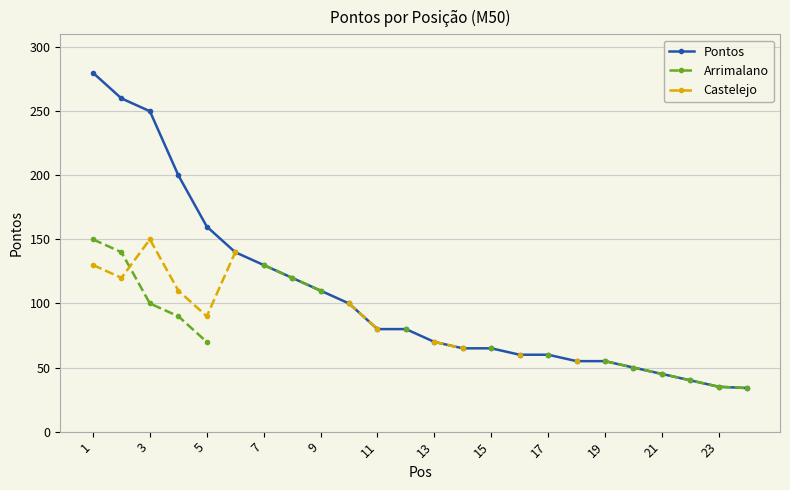

Which category has the highest value in the Arrimalano series?

1